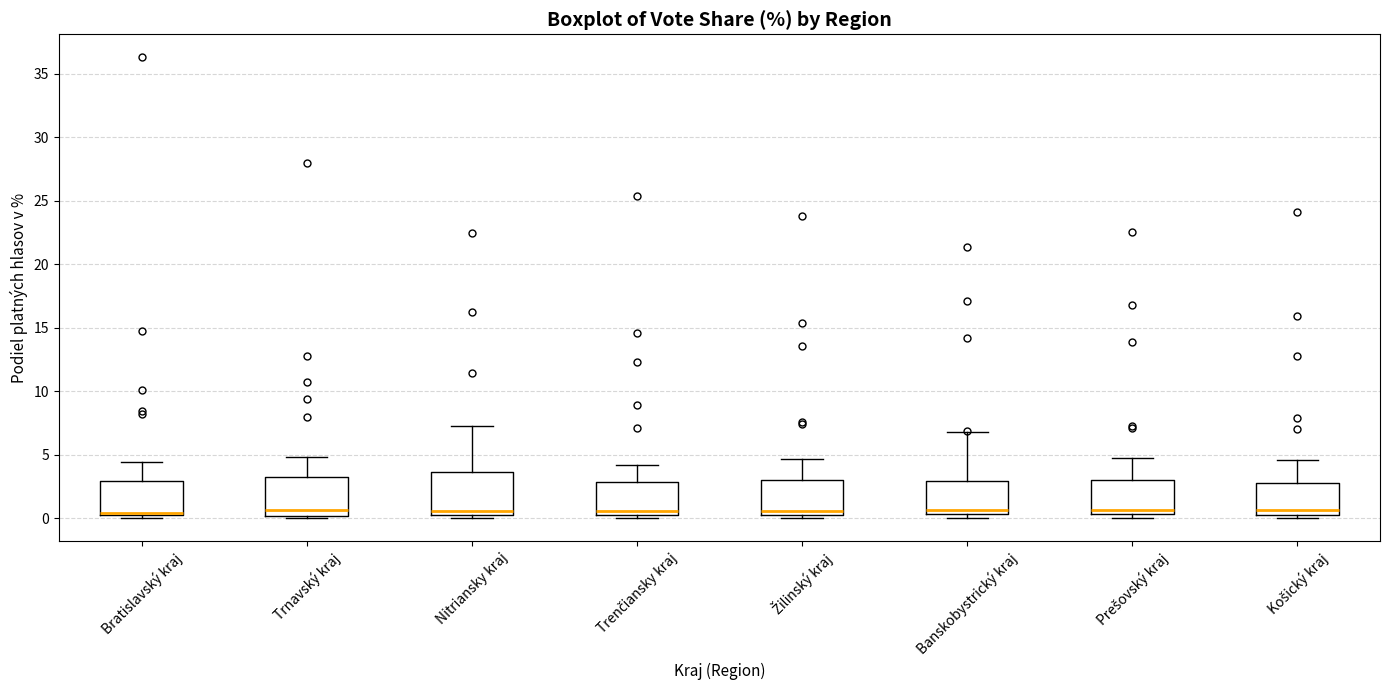

Where does the upper whisker of the box for Banskobystrický kraj end on the y-axis? The values are not printed on the chart, so give them approximately, as read against the axis.

7.0